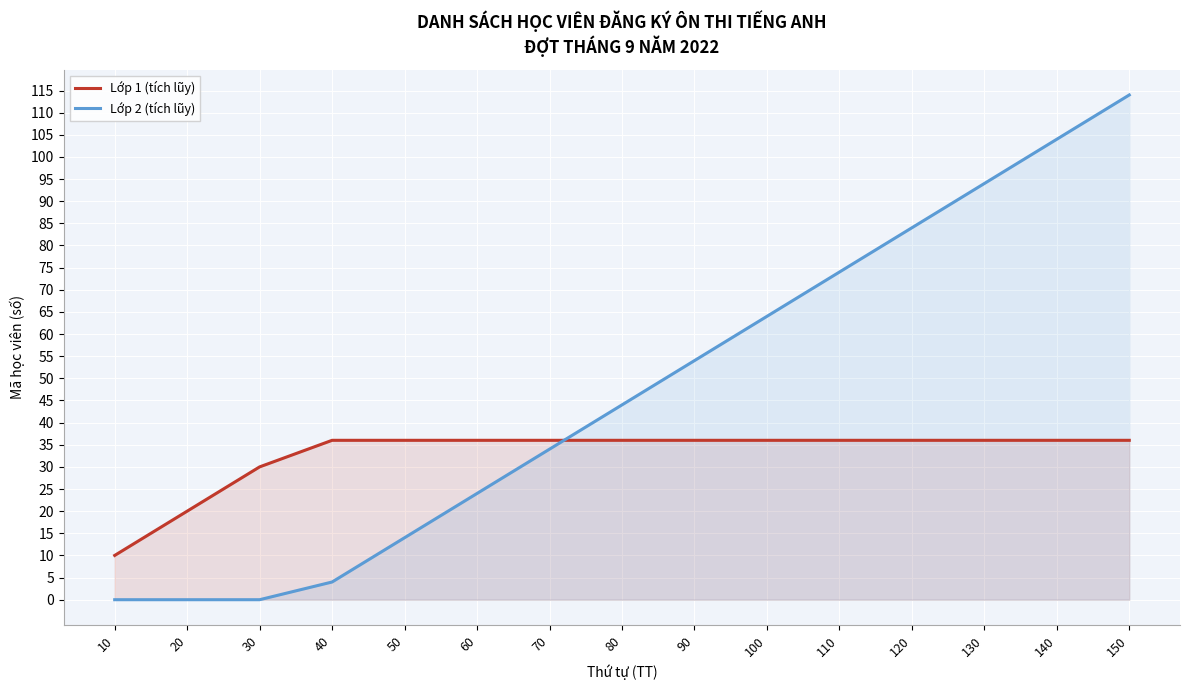

Reading left to right, what are all the values shown in this chart?

Lớp 1 (tích lũy): 10	20	30	36	36	36	36	36	36	36	36	36	36	36	36
Lớp 2 (tích lũy): 0	0	0	4	14	24	34	44	54	64	74	84	94	104	114